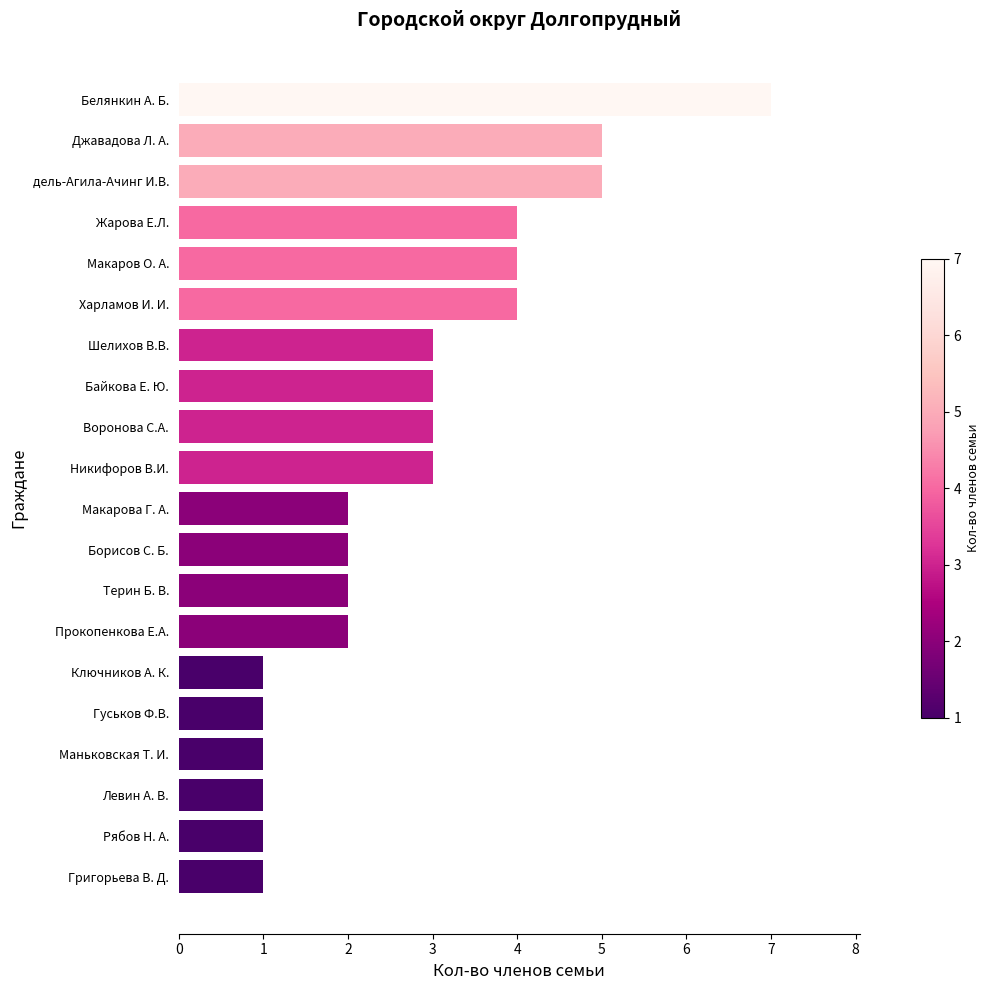

What is the sum of all values?

55